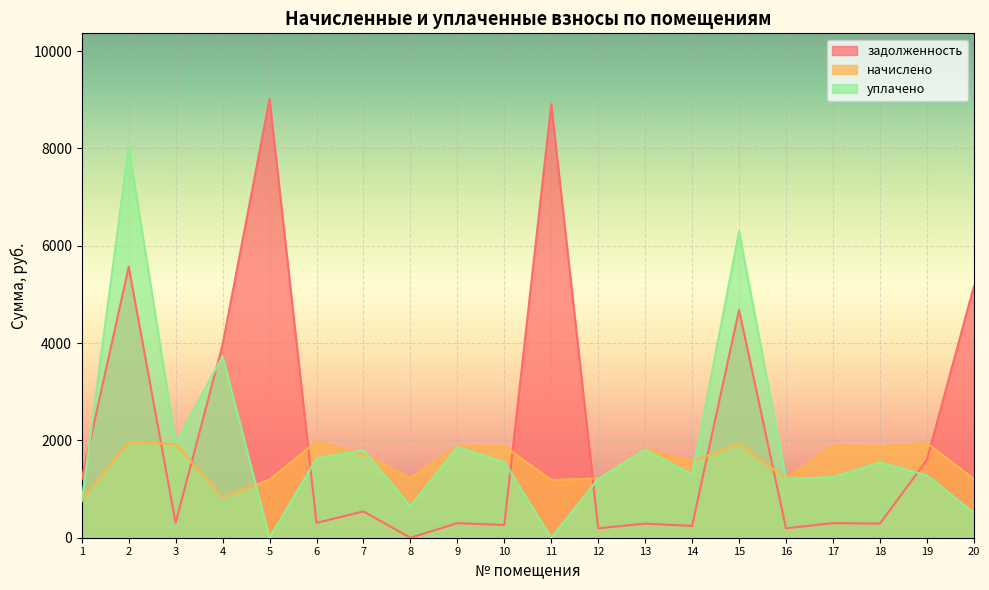

Reading left to right, what are all the values shown in this chart?

задолженность: 1=1212.1	2=5566.9	3=305.7	4=3971.7	5=9013.7	6=304.6	7=540.5	8=0.0	9=298.9	10=261.1	11=8910.3	12=193.5	13=289.6	14=241.7	15=4682.3	16=192.7	17=300.6	18=290.2	19=1597.9	20=5162.4
начислено: 1=785.9	2=1966.4	3=1925.5	4=834.8	5=1194.1	6=1975.2	7=1709.8	8=1228.1	9=1879.3	10=1880.6	11=1187.3	12=1219.0	13=1824.2	14=1566.6	15=1932.0	16=1214.5	17=1893.5	18=1874.5	19=1945.6	20=1207.7
уплачено: 1=751.0	2=8035.6	3=1946.4	4=3727.2	5=0.0	6=1631.0	7=1800.0	8=649.0	9=1865.0	10=1556.0	11=0.0	12=1209.0	13=1812.6	14=1294.0	15=6293.3	16=1204.8	17=1247.8	18=1546.0	19=1281.0	20=512.0